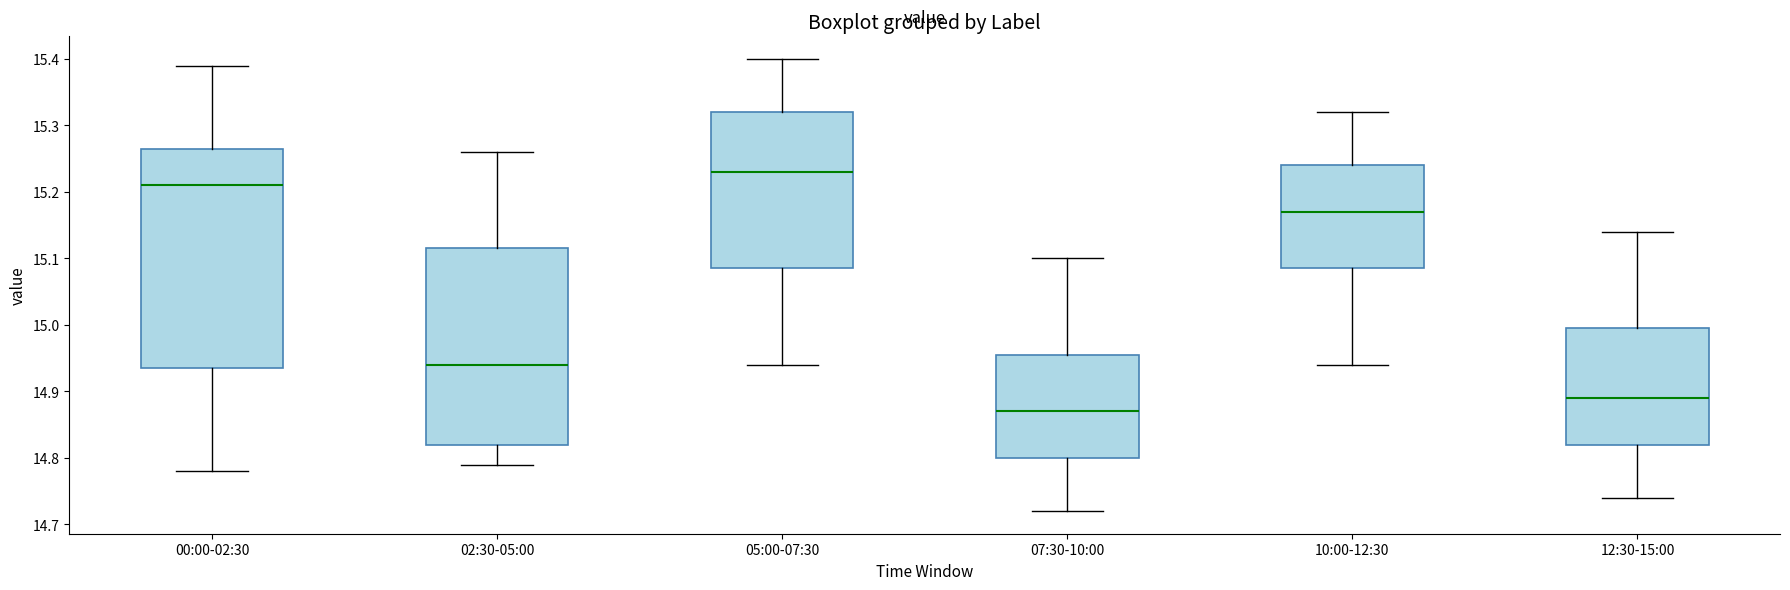

Which box has the highest median line?

05:00-07:30